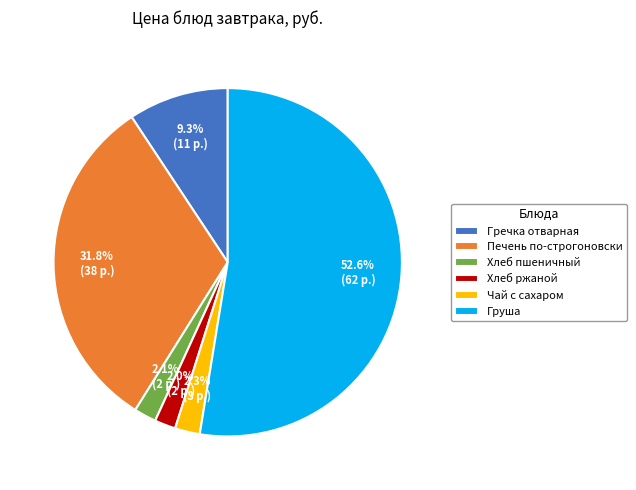

How many slices are in this pie chart?

6